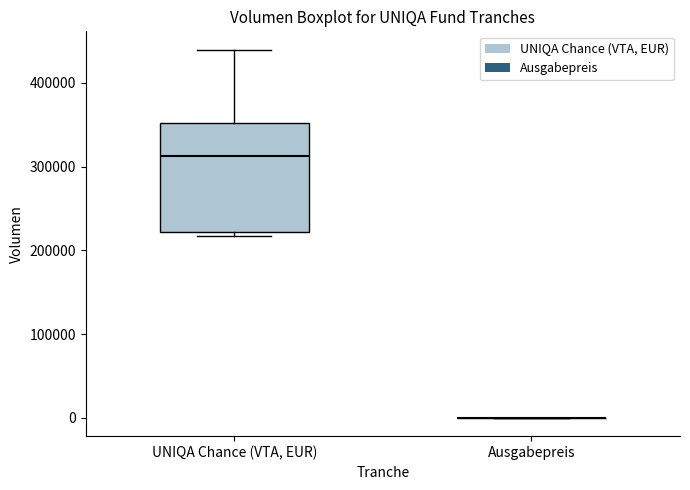

Reading left to right, read every box against the y-axis: the position of its median line, the range the box covers, and the ends of its whiskers. The values are not printed on the chart, so give them approximately, as read against the axis.

UNIQA Chance (VTA, EUR): median 310000, box 220000 to 350000, whiskers 220000 (just below the box's lower edge) to 440000
Ausgabepreis: box collapsed to a line at 0, whiskers 0 to 0